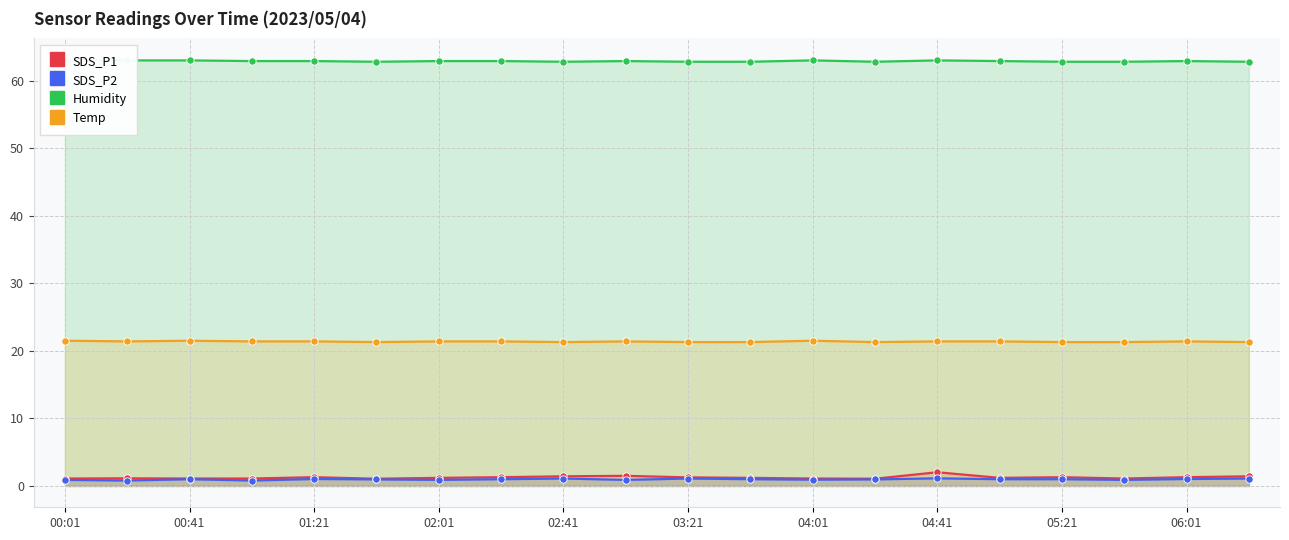

Which series has the largest Y range (max minus min)?

SDS_P1